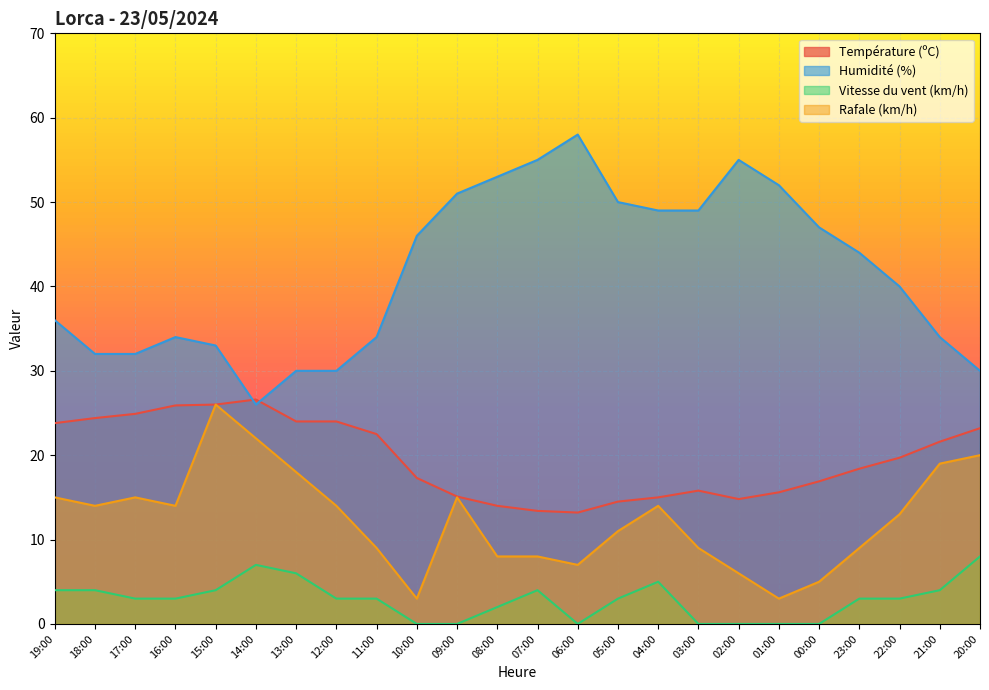

Is it true that Vitesse du vent (km/h) equals 4.3 at 00:00?

False